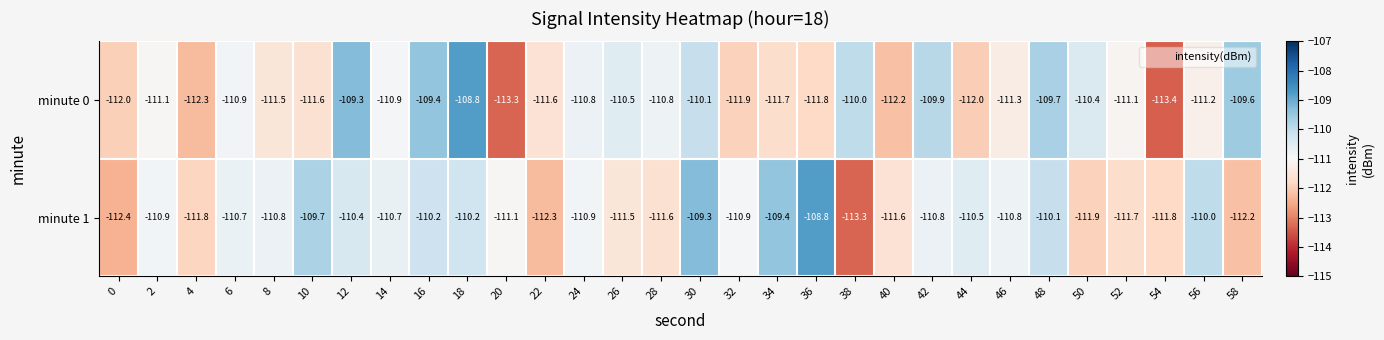

What is the sum of the minute 0 values at 52 and 38?

-221.1